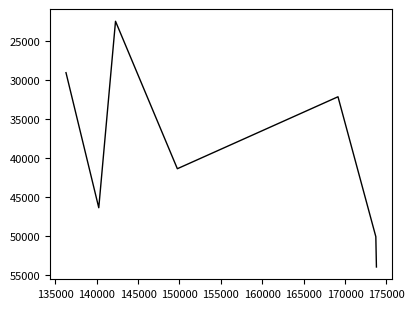

What is the difference between the maximum and second lowest values?

24971